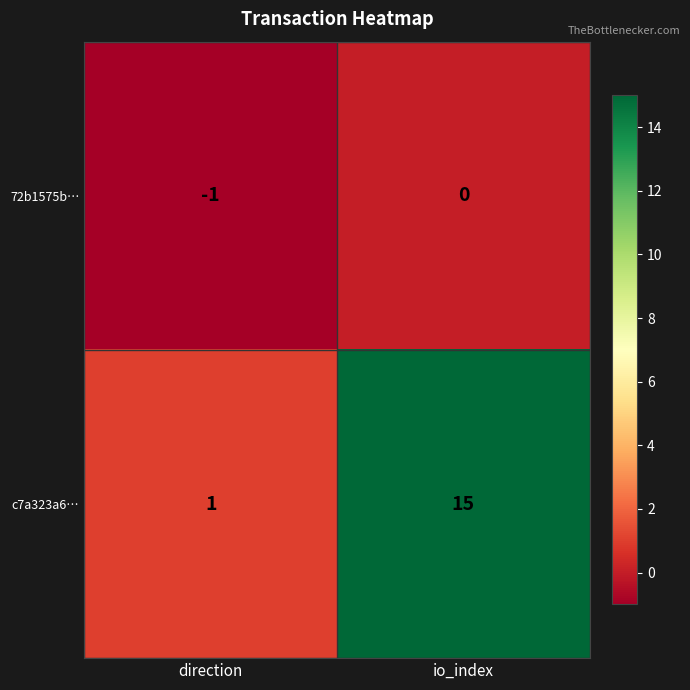

What is the average value of the c7a323a6… series?

8